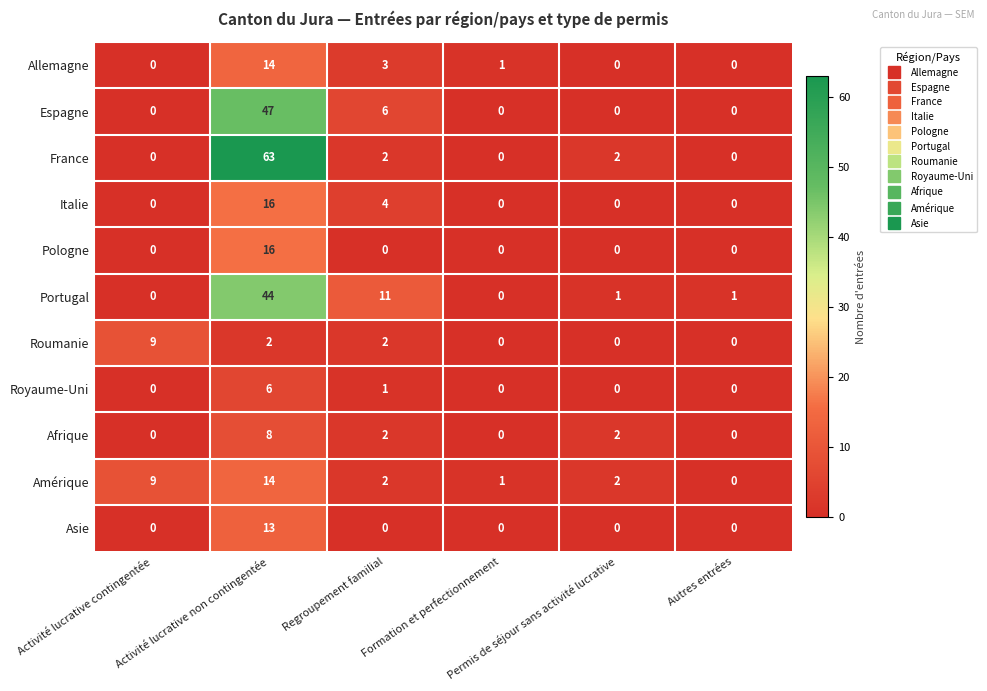

Between Regroupement familial and Formation et perfectionnement, which series saw the biggest shift?

Portugal